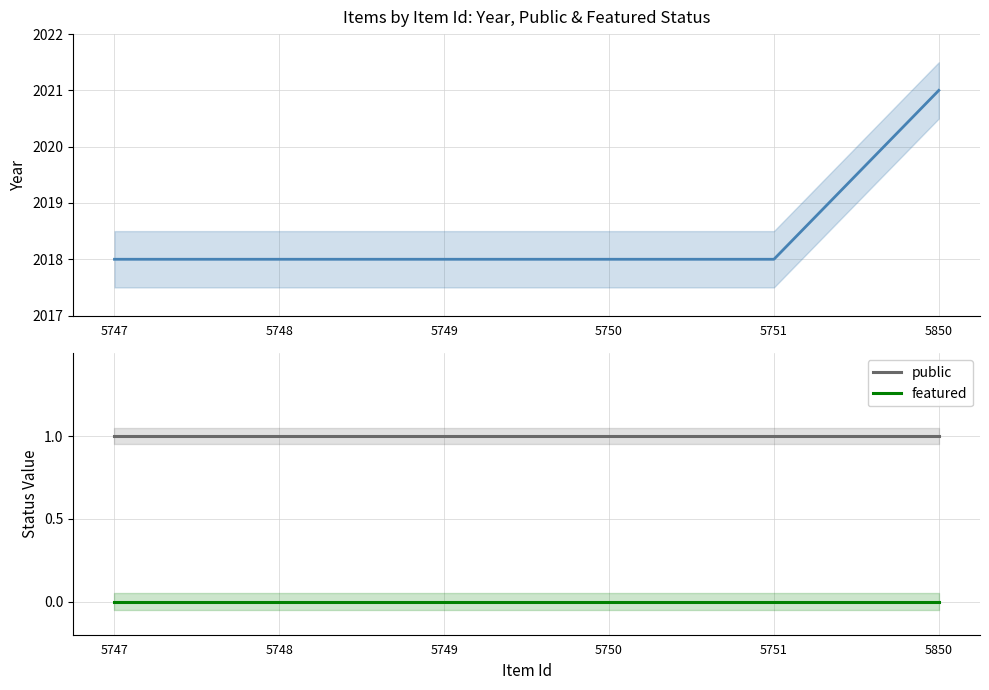

Is the value of featured at 5750 greater than the value of public at 5748?

No